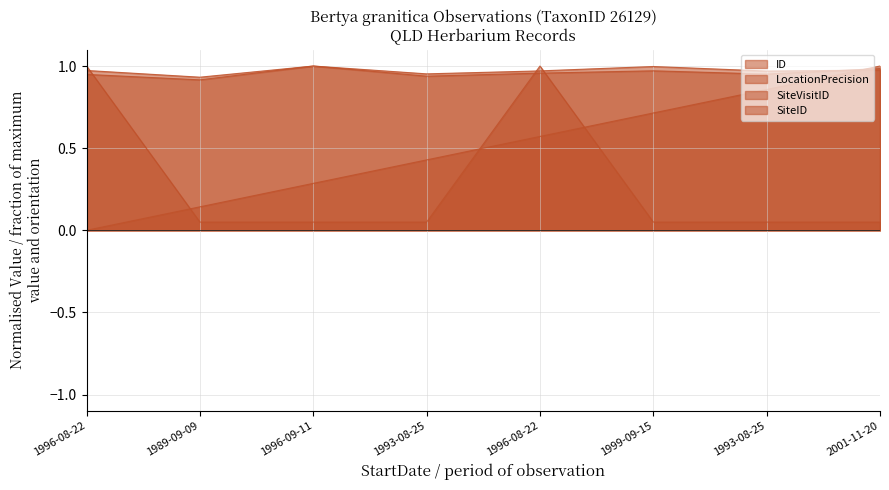

Which series changed the most between 1993-08-25 and 1993-08-25?

ID